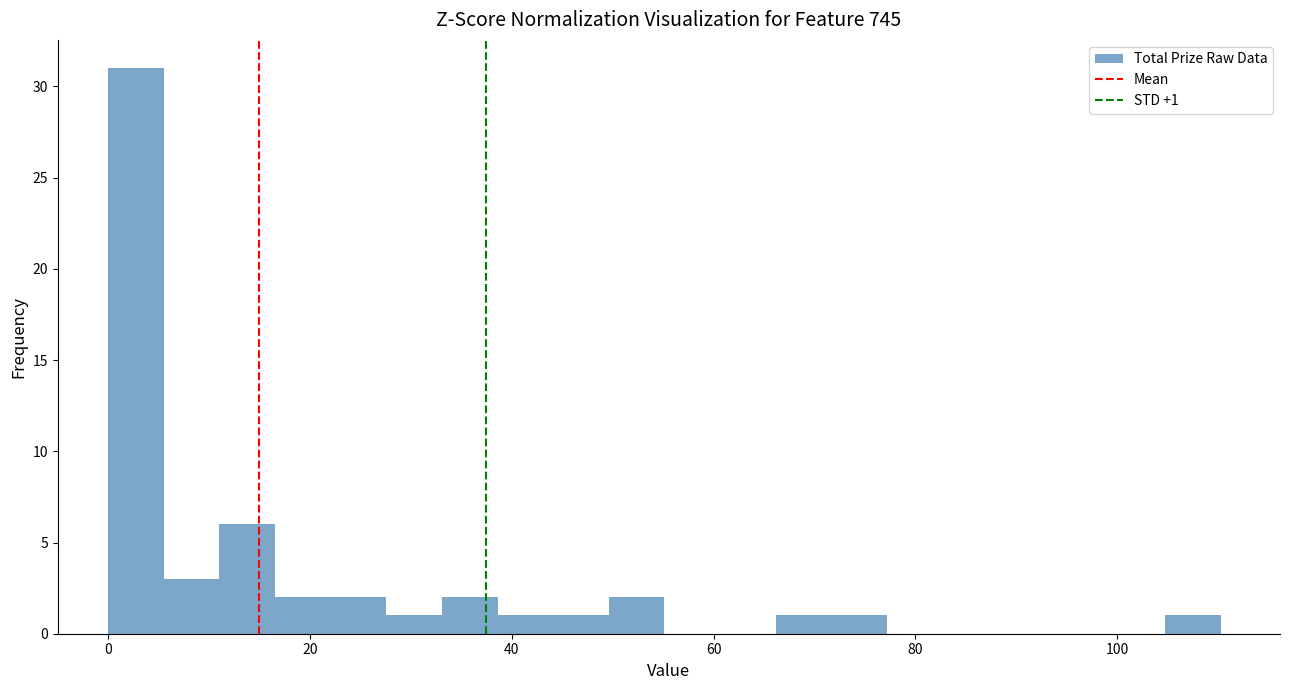

Read against the x-axis, roughly where is the centre of the tallest bar?

2